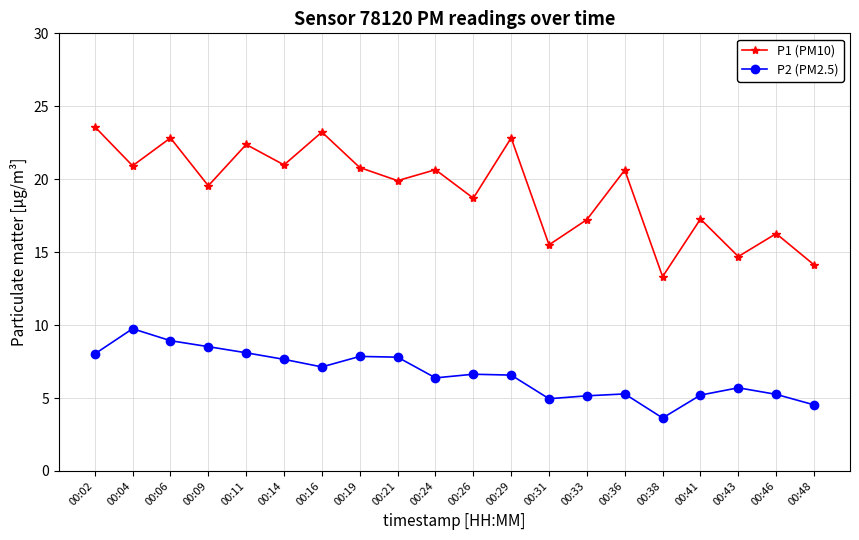

Between 00:04 and 00:41, which series saw the biggest shift?

P2 (PM2.5)